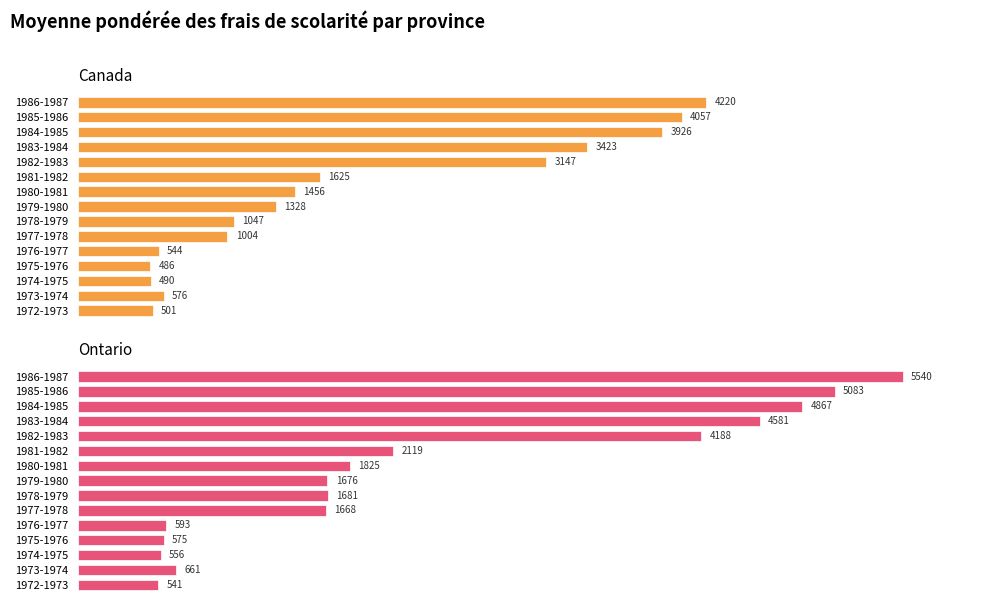

True or false: Ontario has a value of 875 at 1975-1976.

False